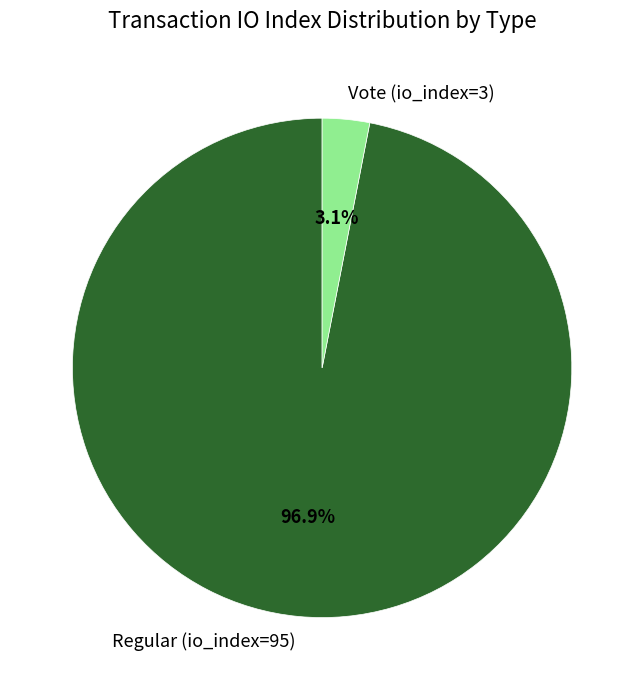

Rank the categories by value from lowest to highest.

Vote (io_index=3), Regular (io_index=95)